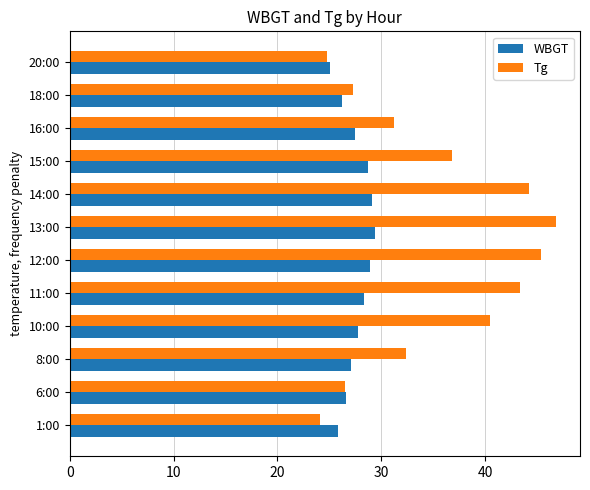

What is the average value of the Tg series?

35.3